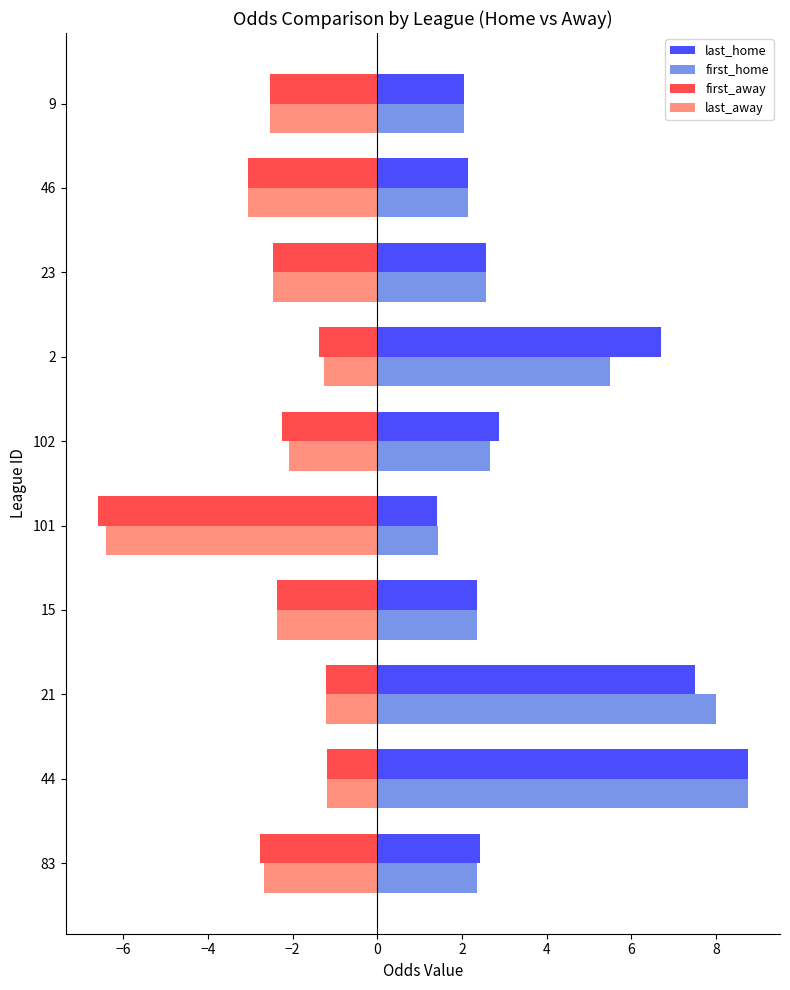

What is the sum of all first_home values?

37.8